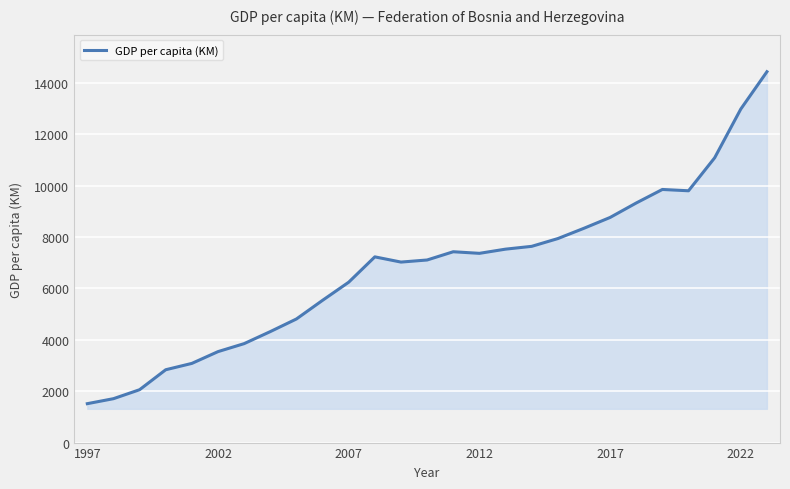

Does the chart display data point markers on the line(s)?

No